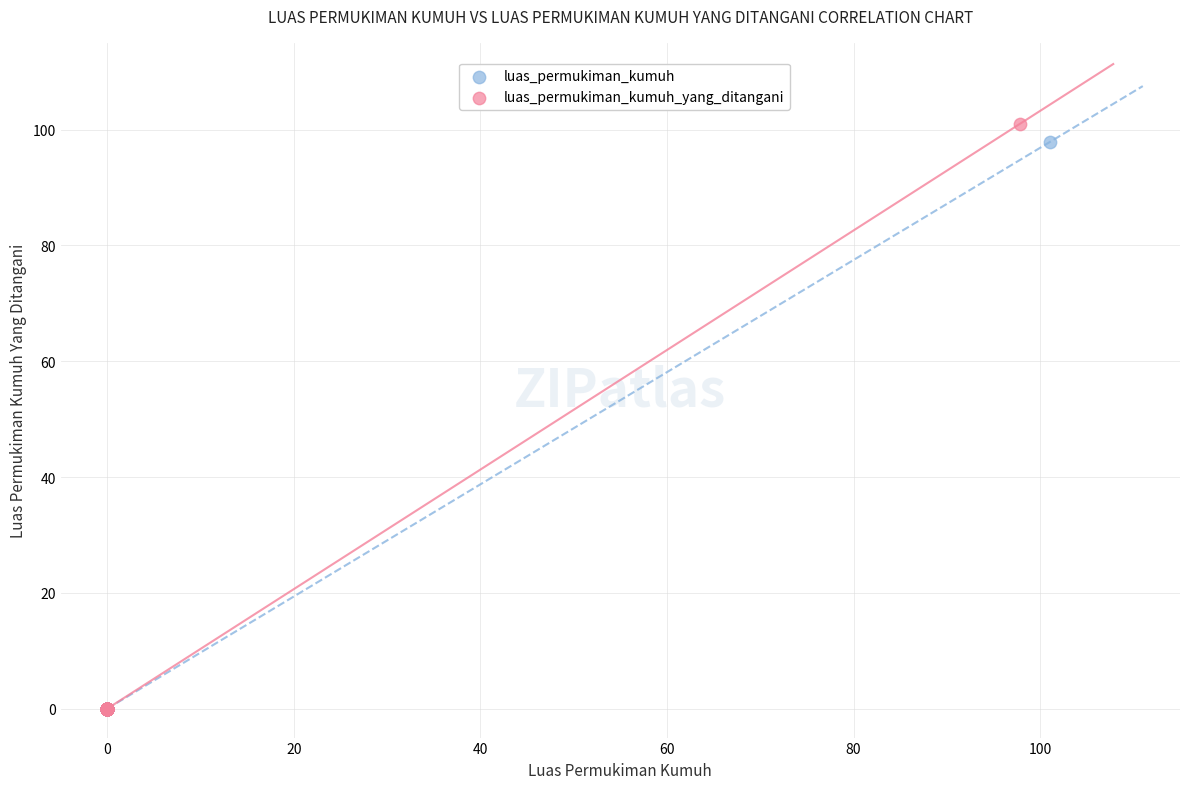

Which series has the largest Y range (max minus min)?

luas_permukiman_kumuh_yang_ditangani